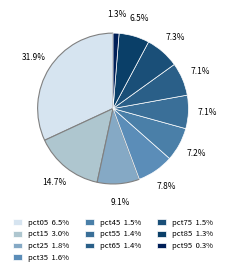

To the nearest percent, what portion does pct55 represent?

7%